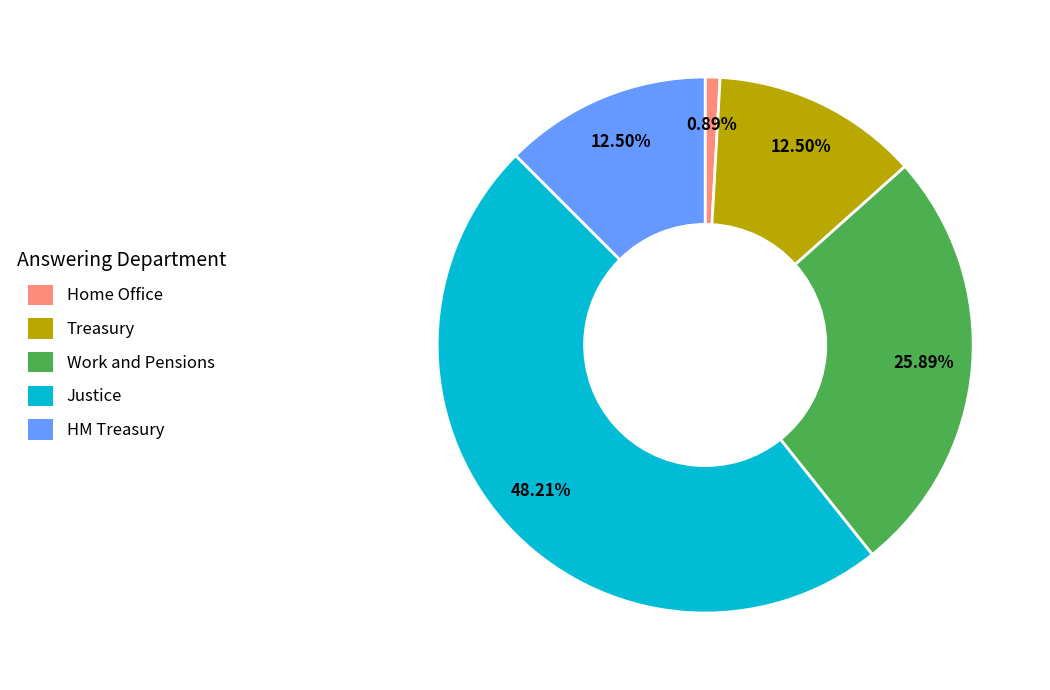

To the nearest percent, what is the combined percentage of Home Office and Work and Pensions?

27%